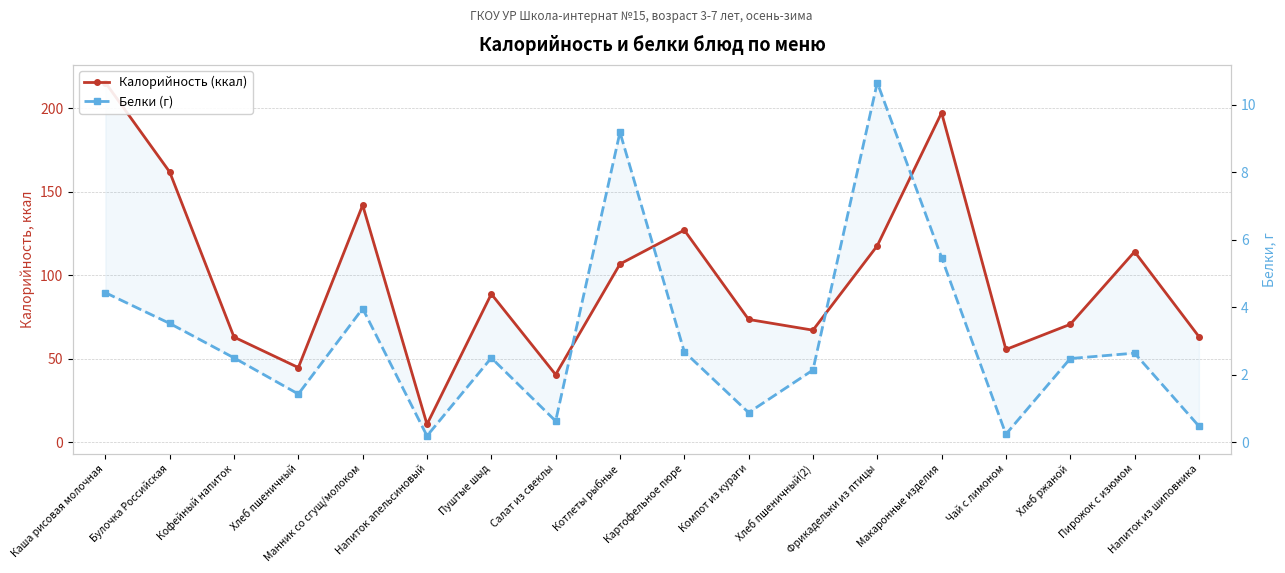

Which category has the lowest value across all series?

Напиток апельсиновый